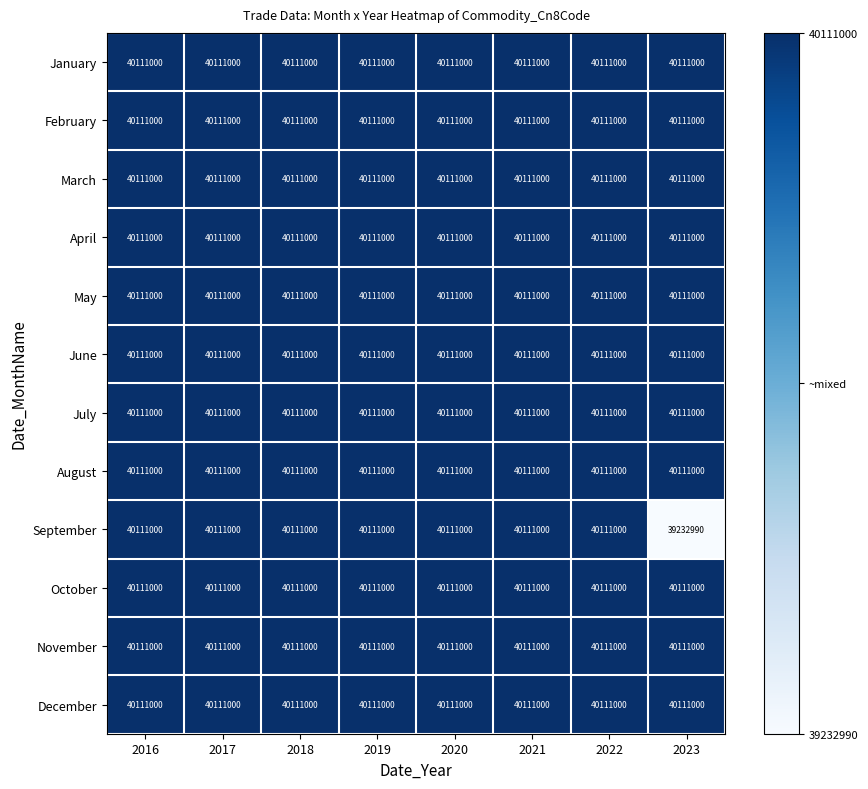

True or false: January has a value of 40111000 at 2023.

True